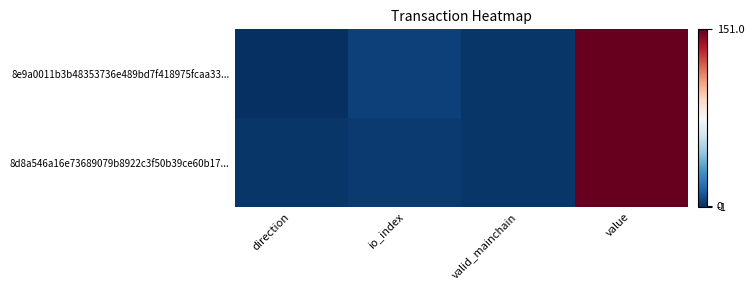

Reading right to left, list all the values displayed in this chart.

8e9a0011b3b48353736e489bd7f418975fcaa33...: value=151.0	valid_mainchain=1.0	io_index=4.0	direction=-1.0
8d8a546a16e73689079b8922c3f50b39ce60b17...: value=151.0	valid_mainchain=1.0	io_index=2.0	direction=1.0